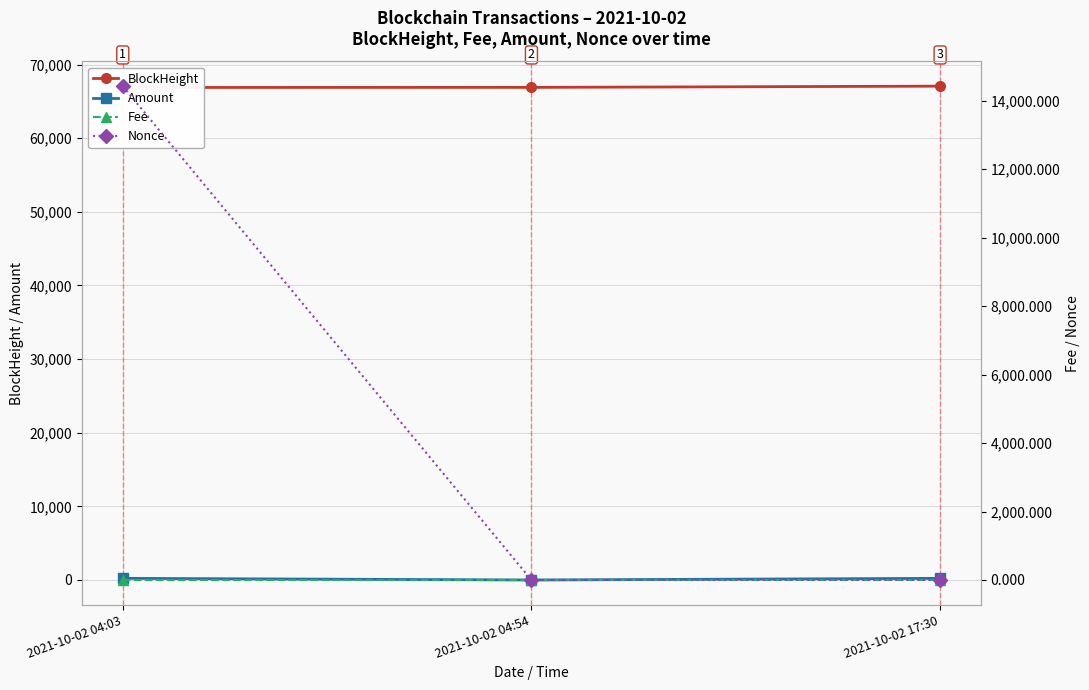

Reading left to right, extract all data points from this chart.

BlockHeight: 66889.0	66902.0	67068.0
Amount: 226.0	0.0	225.0
Fee: 0.1	0.0	0.1
Nonce: 14421.0	0.0	1.0